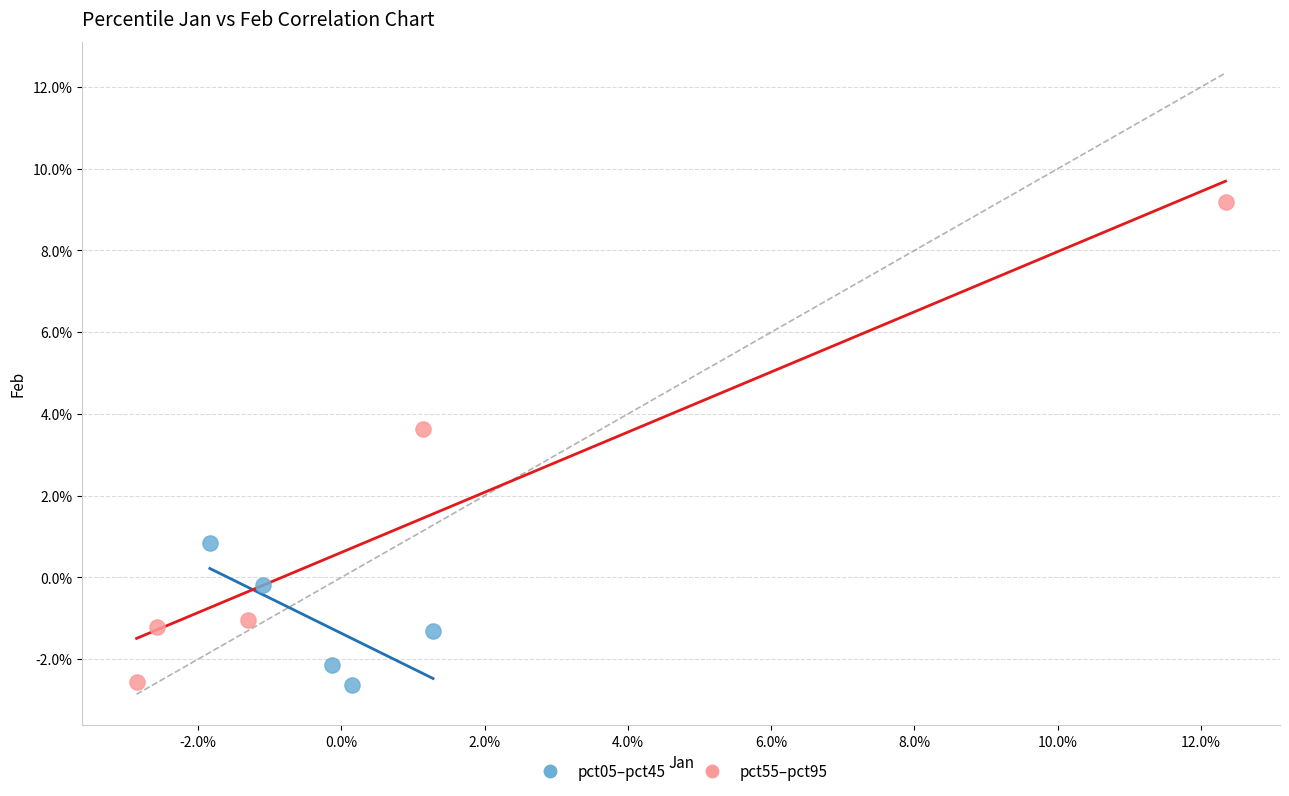

Which series contains the highest Y value?

pct55–pct95